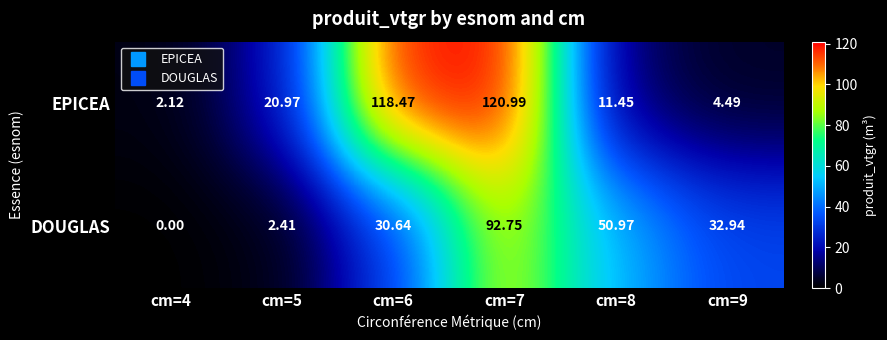

How many values in the EPICEA series are below 20?

3